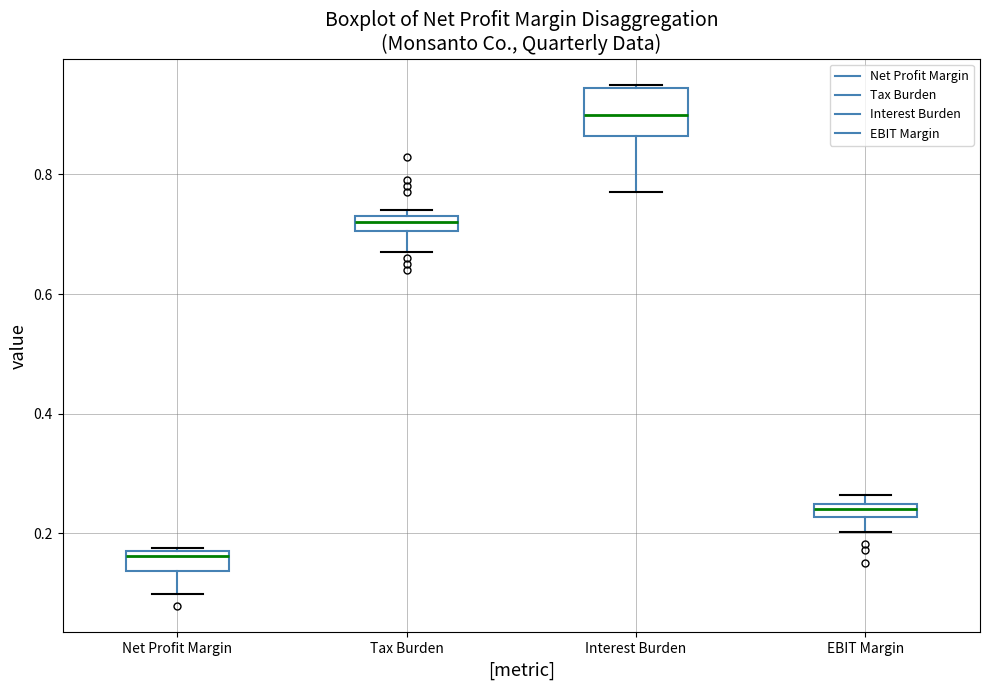

Where is the lower edge of the box for EBIT Margin on the y-axis? The values are not printed on the chart, so give them approximately, as read against the axis.

0.22